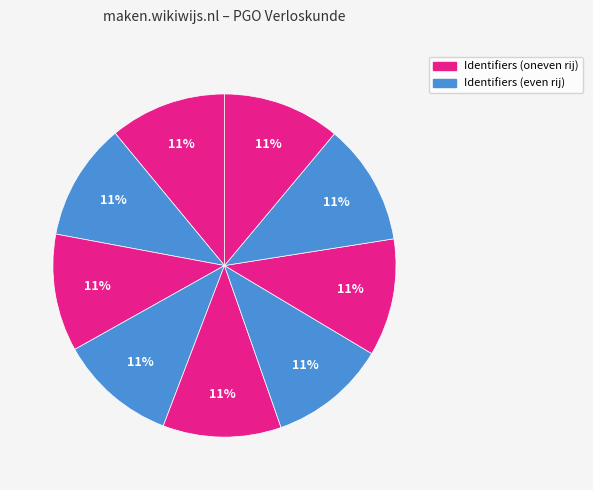

How many segments does this pie chart have?

9